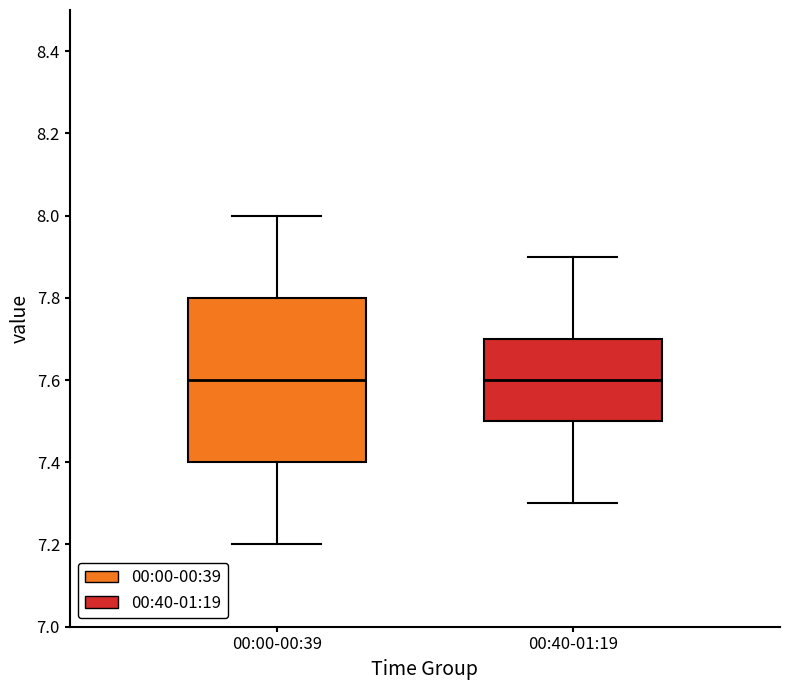

Reading left to right, read every box against the y-axis: the position of its median line, the range the box covers, and the ends of its whiskers. The values are not printed on the chart, so give them approximately, as read against the axis.

00:00-00:39: median 7.6, box 7.4 to 7.8, whiskers 7.2 to 8.0
00:40-01:19: median 7.6, box 7.5 to 7.7, whiskers 7.3 to 7.9